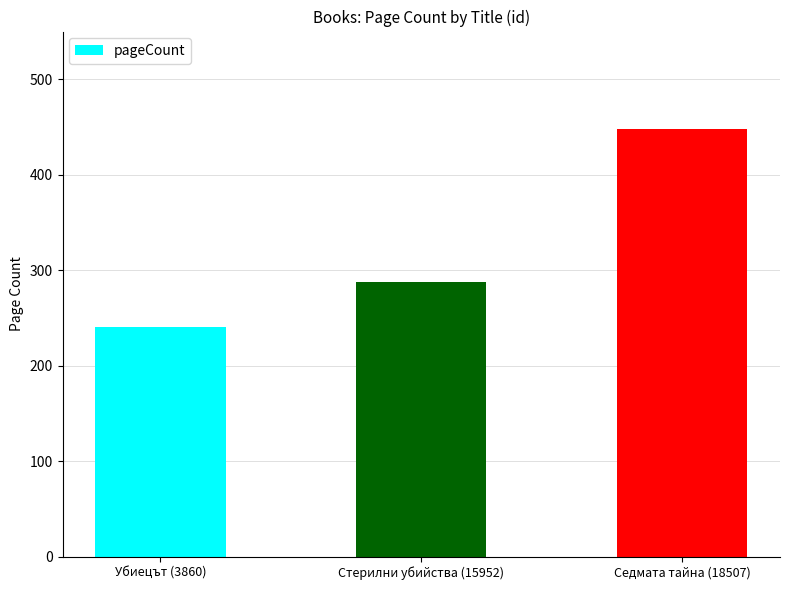

Reading left to right, transcribe all the data shown in this chart.

Убиецът (3860)=240	Стерилни убийства (15952)=288	Седмата тайна (18507)=448